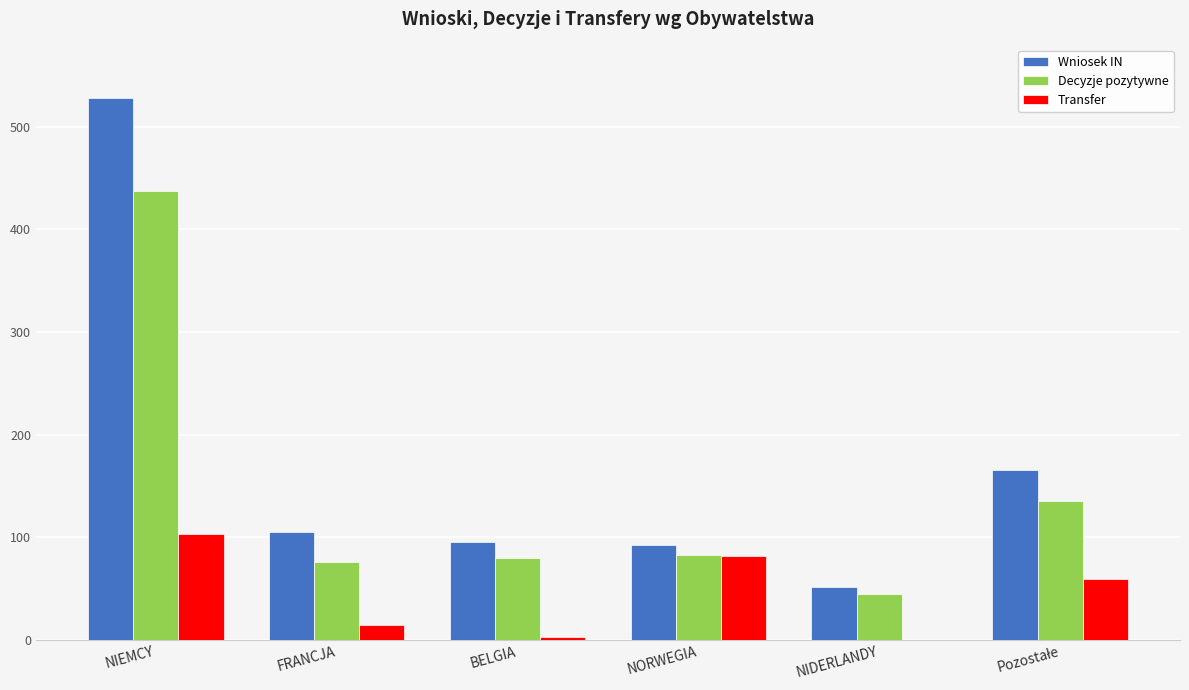

Read the Decyzje pozytywne value at BELGIA, to the nearest 10.

80